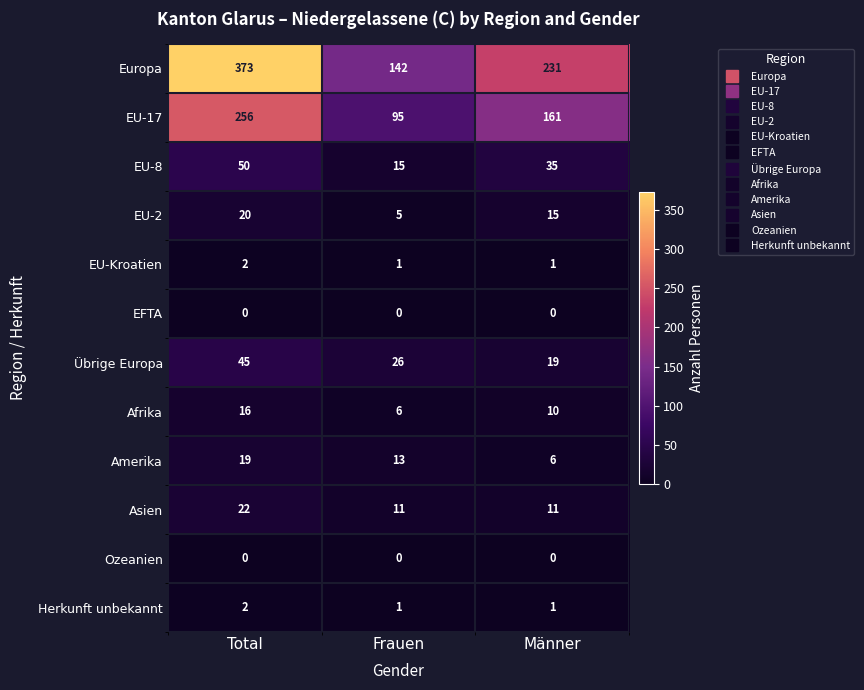

At which category is the sum across all series the highest?

Total